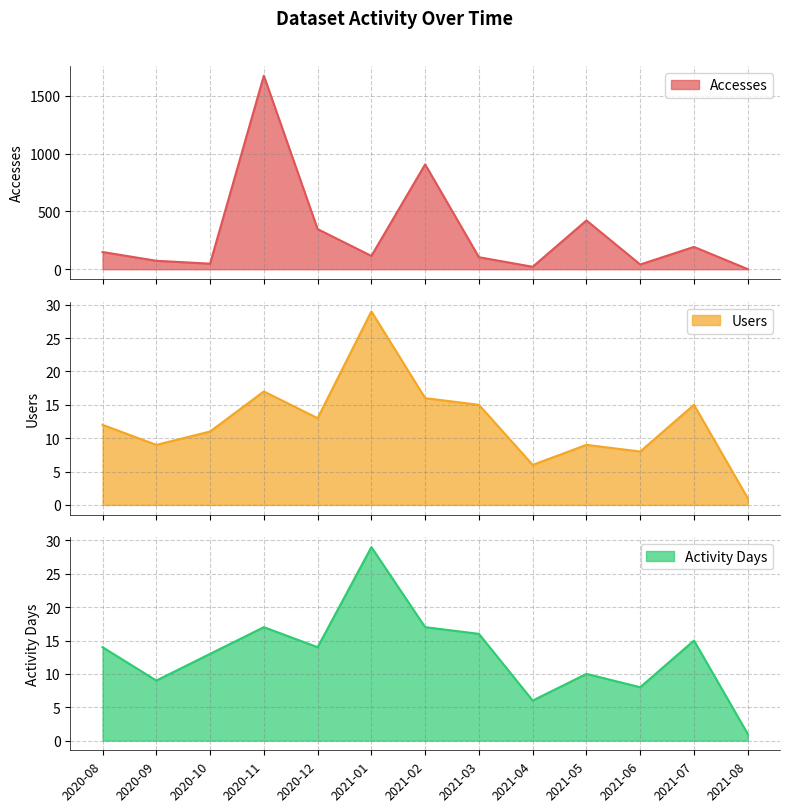

What is the difference between the maximum and second lowest values in the Accesses series?

1653